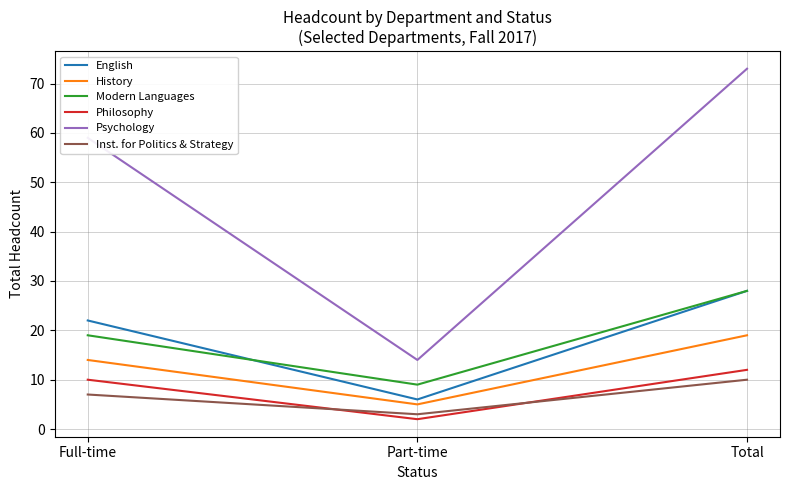

Where is History nearest to the value 12?

Full-time